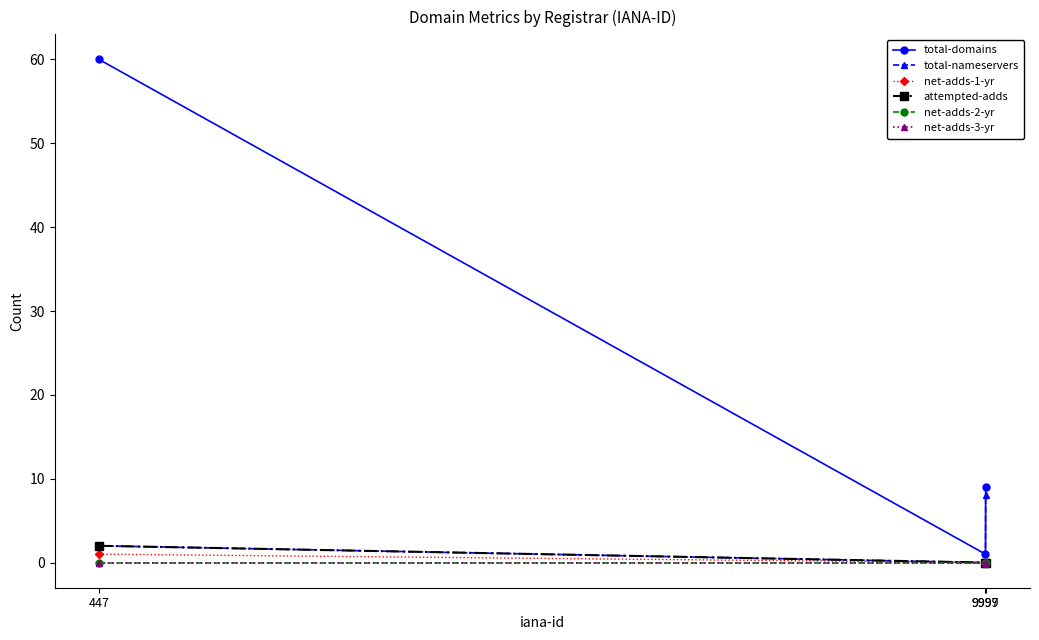

Is this an area chart (filled region under the line)?

No